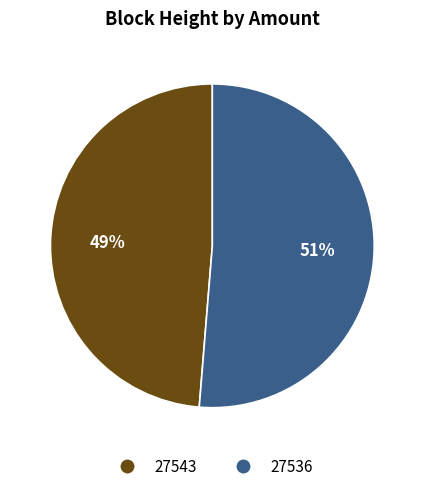

Combined, do 27536 and 27543 account for over 50%?

Yes